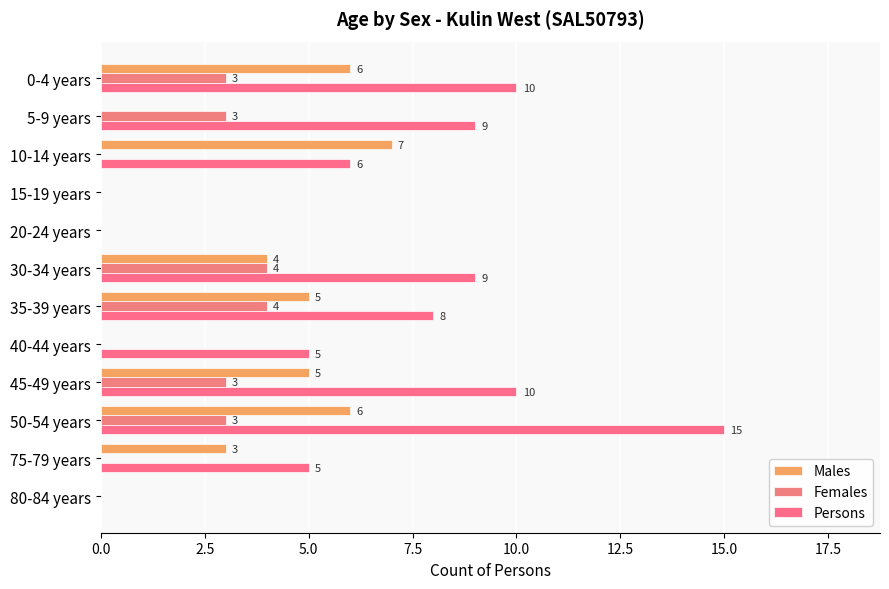

What is the highest value of the Females series?

4